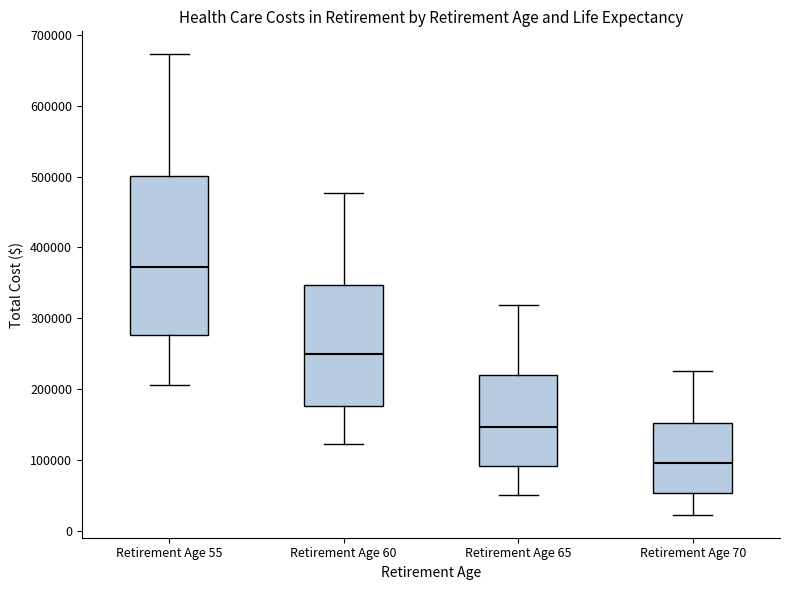

Where is the lower edge of the box for Retirement Age 55 on the y-axis? The values are not printed on the chart, so give them approximately, as read against the axis.

280000